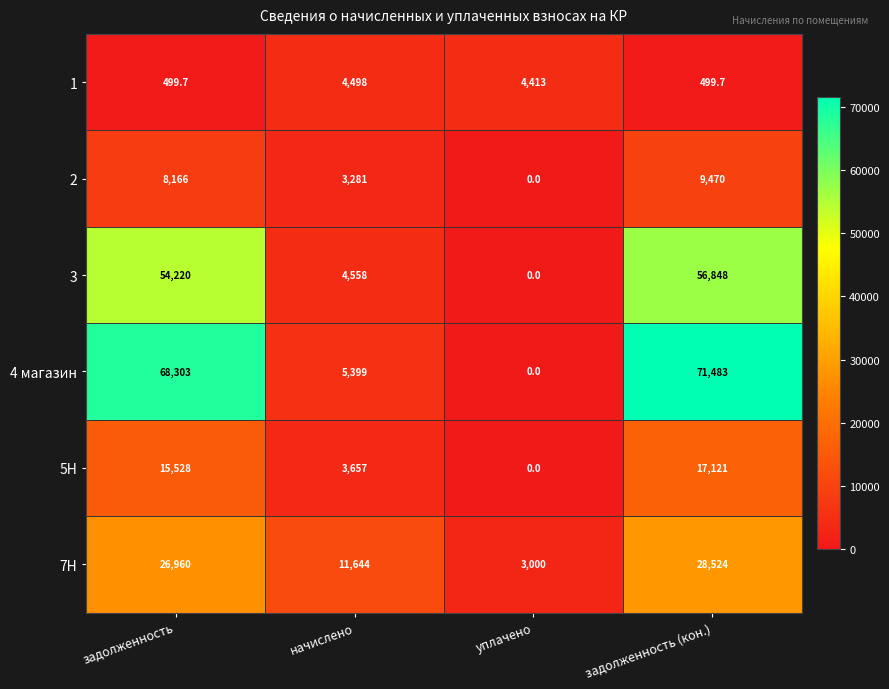

Where is 7Н nearest to the value 15762?

начислено